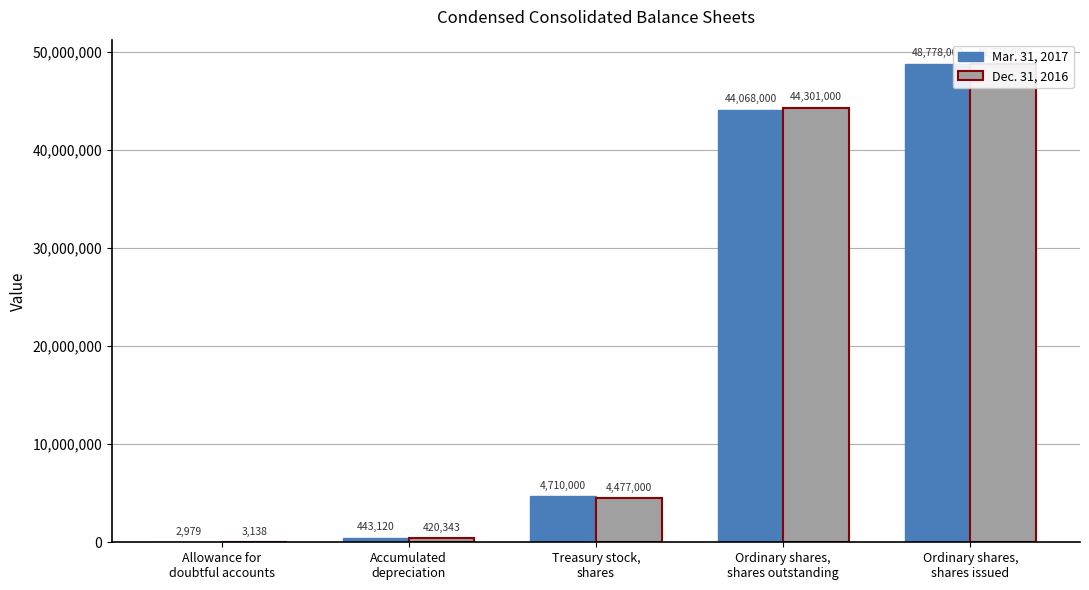

What is the total value across all series at Ordinary shares,
shares issued?

97556000